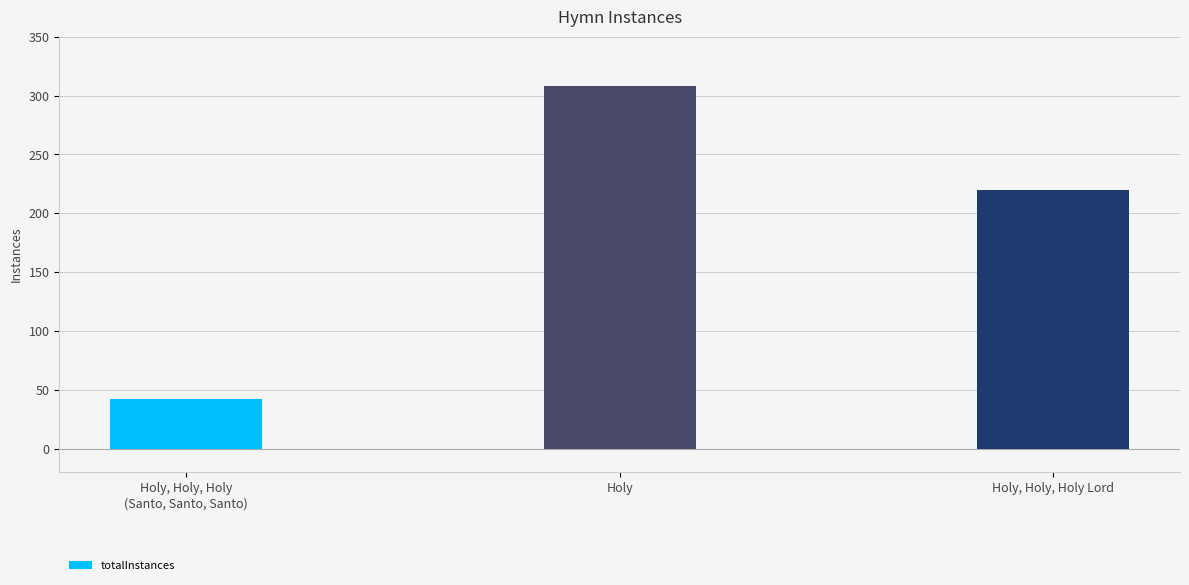

What is the change in value from Holy to Holy, Holy, Holy Lord?

-88